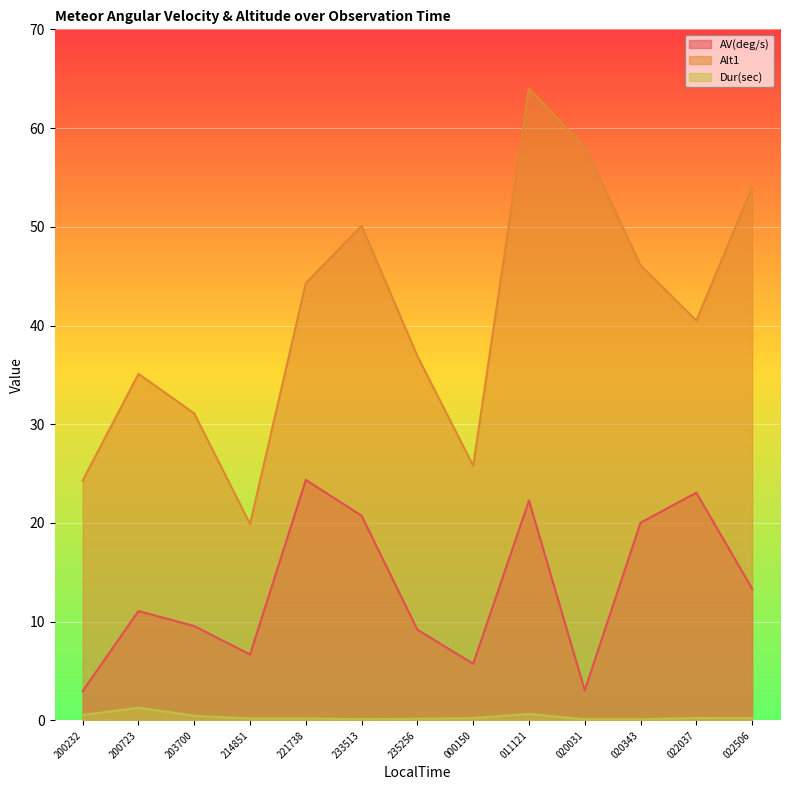

The Dur(sec) series shows 2.2 at 20161124_200723. True or false?

False